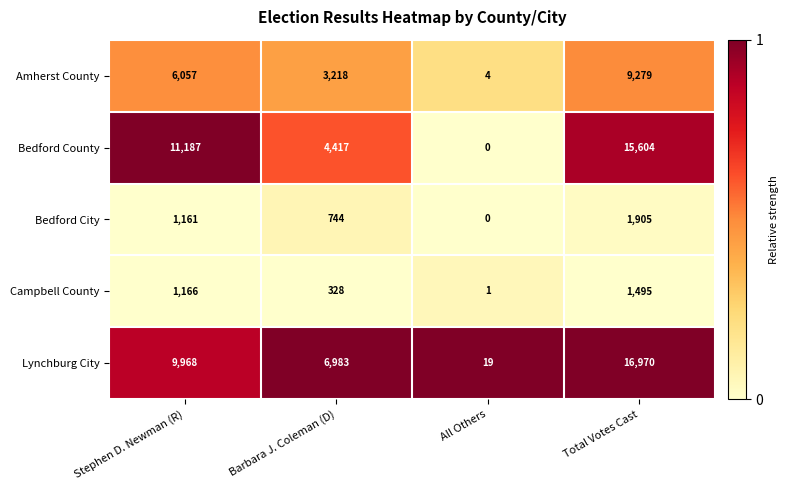

At which category is the sum across all series the highest?

Total Votes Cast